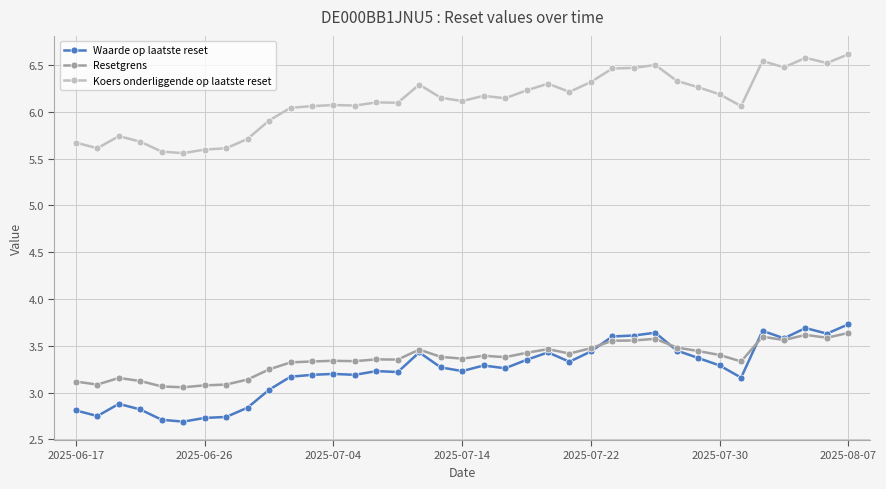

Which series has the largest total across all categories?

Koers onderliggende op laatste reset